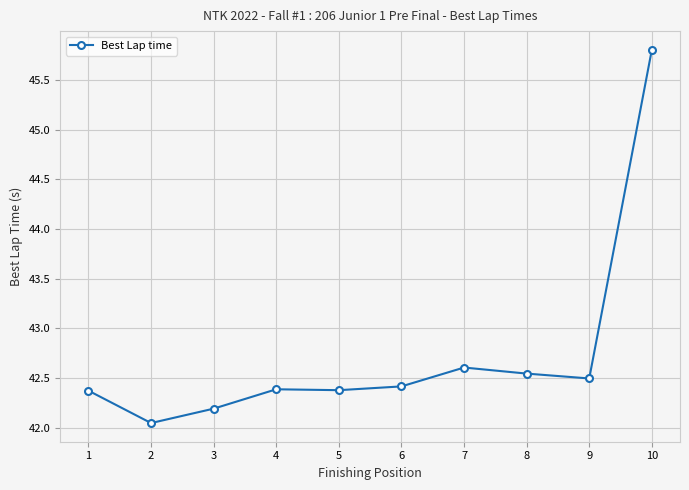

What is the difference between the second highest and second lowest values?

0.4